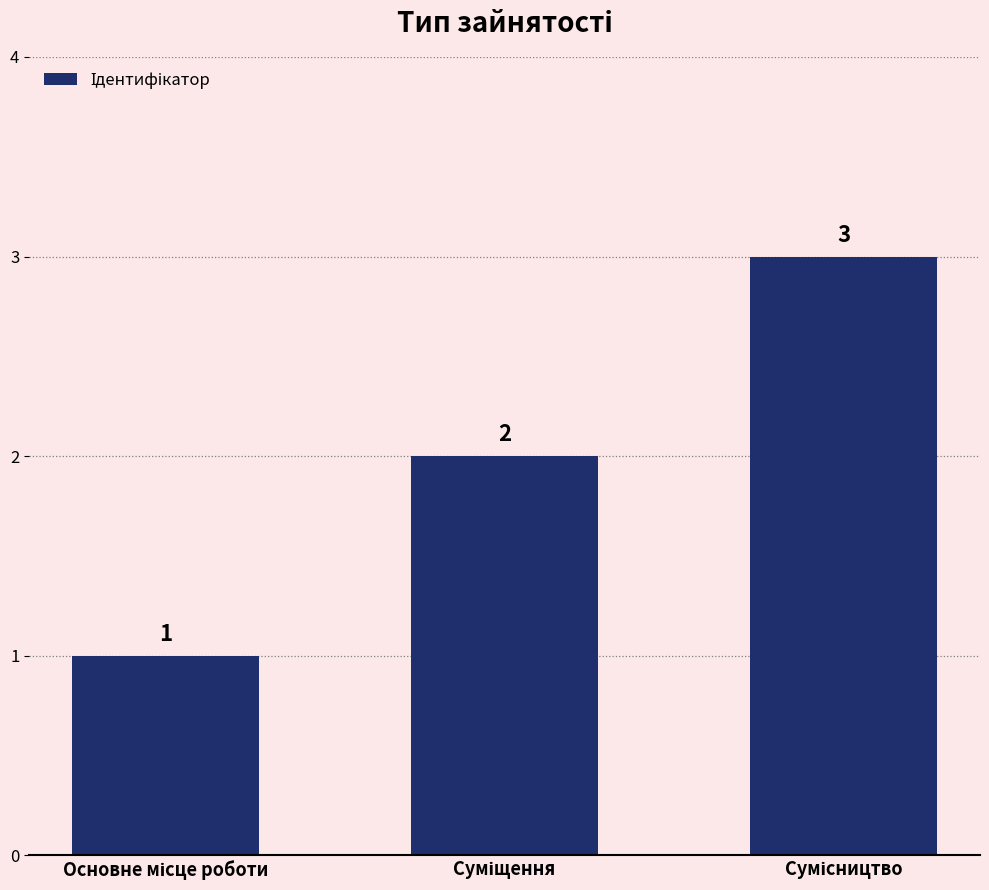

What is the value of the 3rd bar from the left?

3